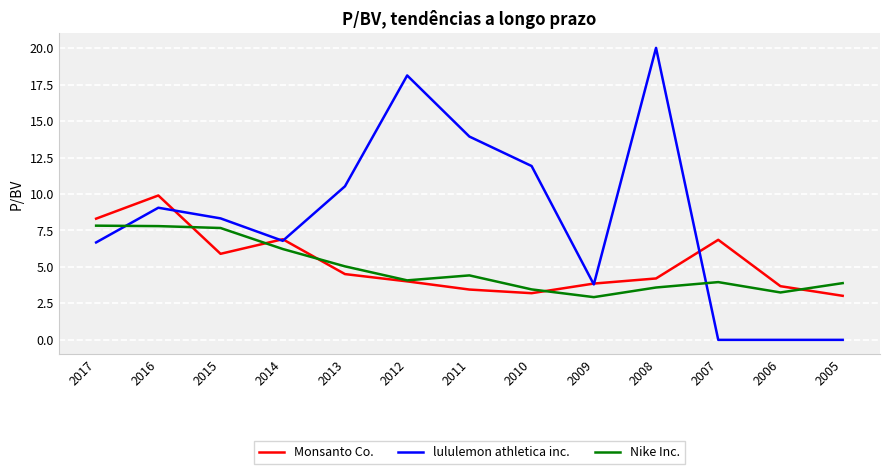

What is the spread (max minus min) of values at 2009?

0.9